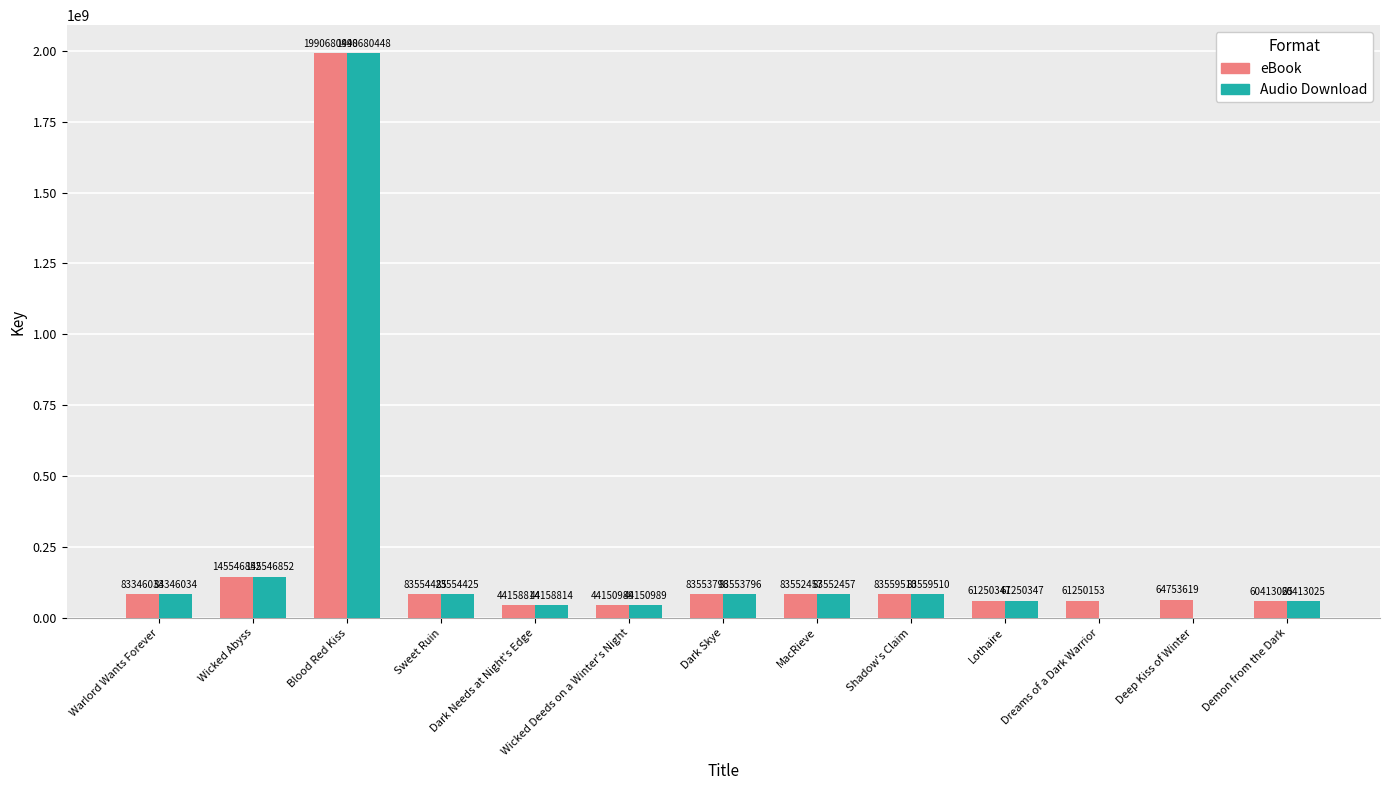

Does the chart contain stacked bars?

No